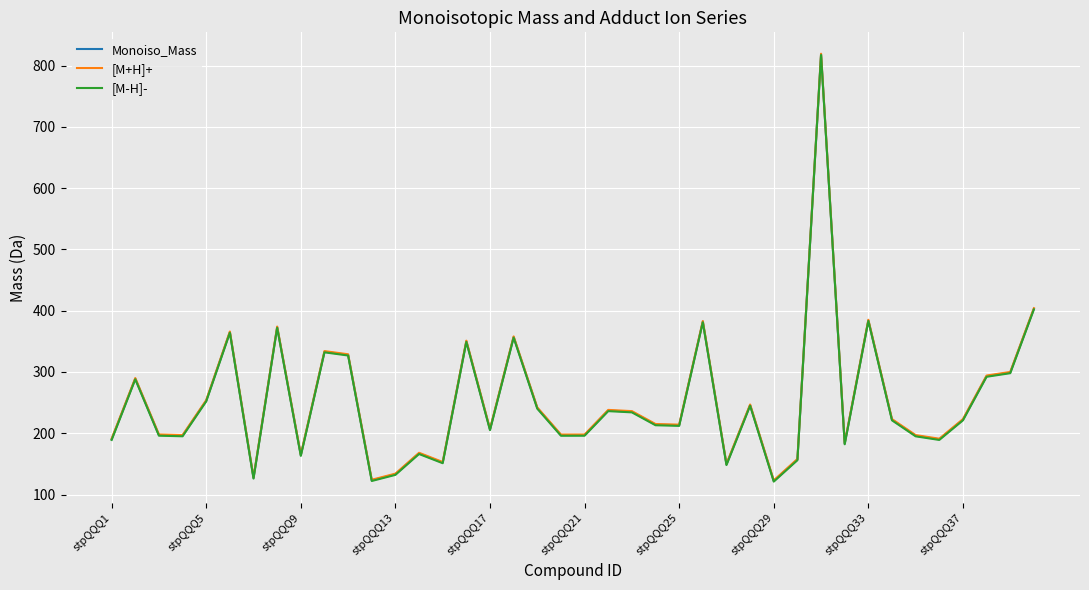

What is the highest value of the [M-H]- series?

817.4